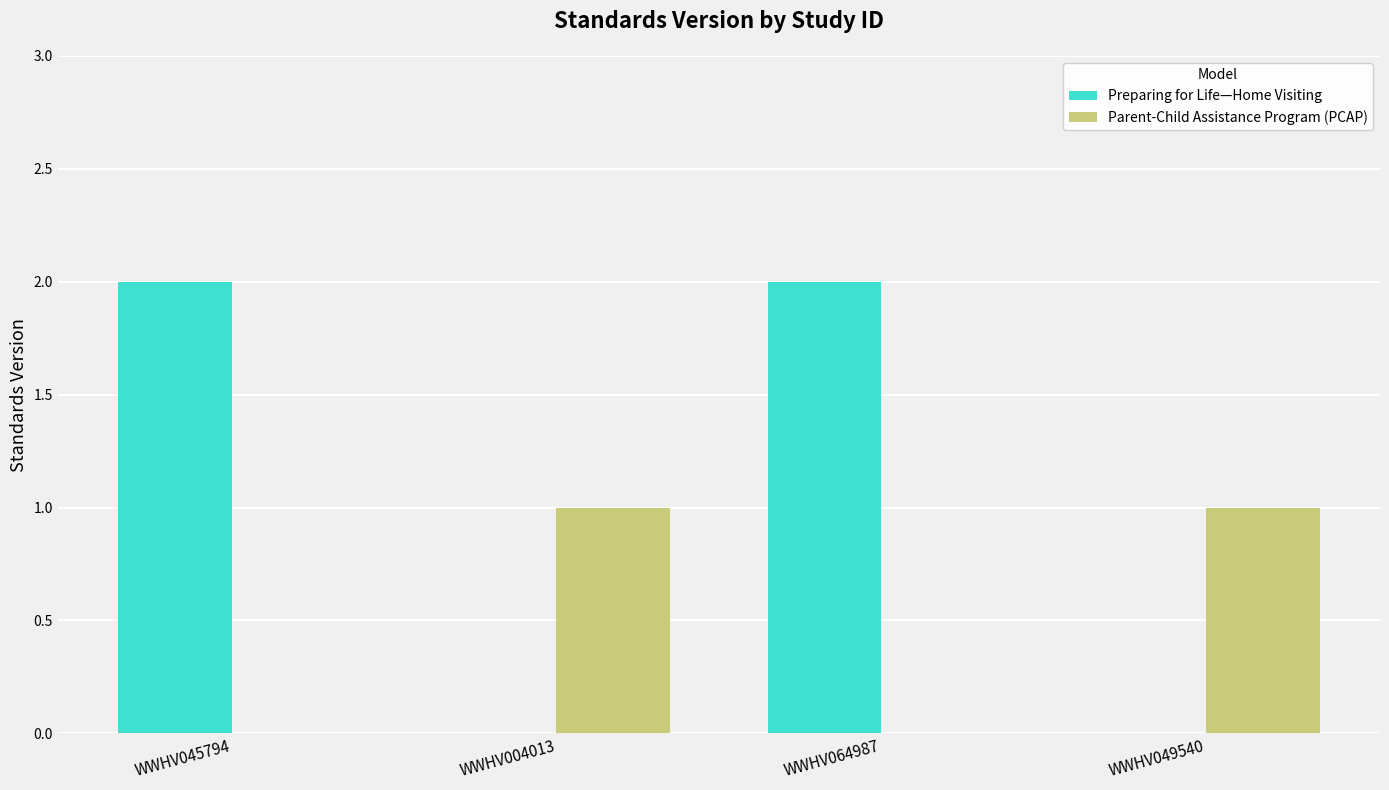

Between WWHV004013 and WWHV064987, which series saw the biggest shift?

Preparing for Life—Home Visiting